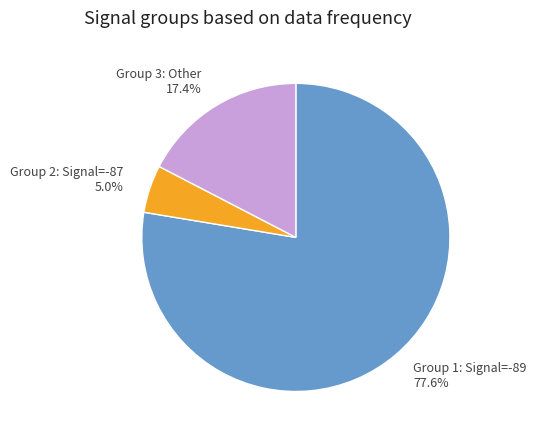

Which slice is the largest?

Group 1: Signal=-89 77.6%